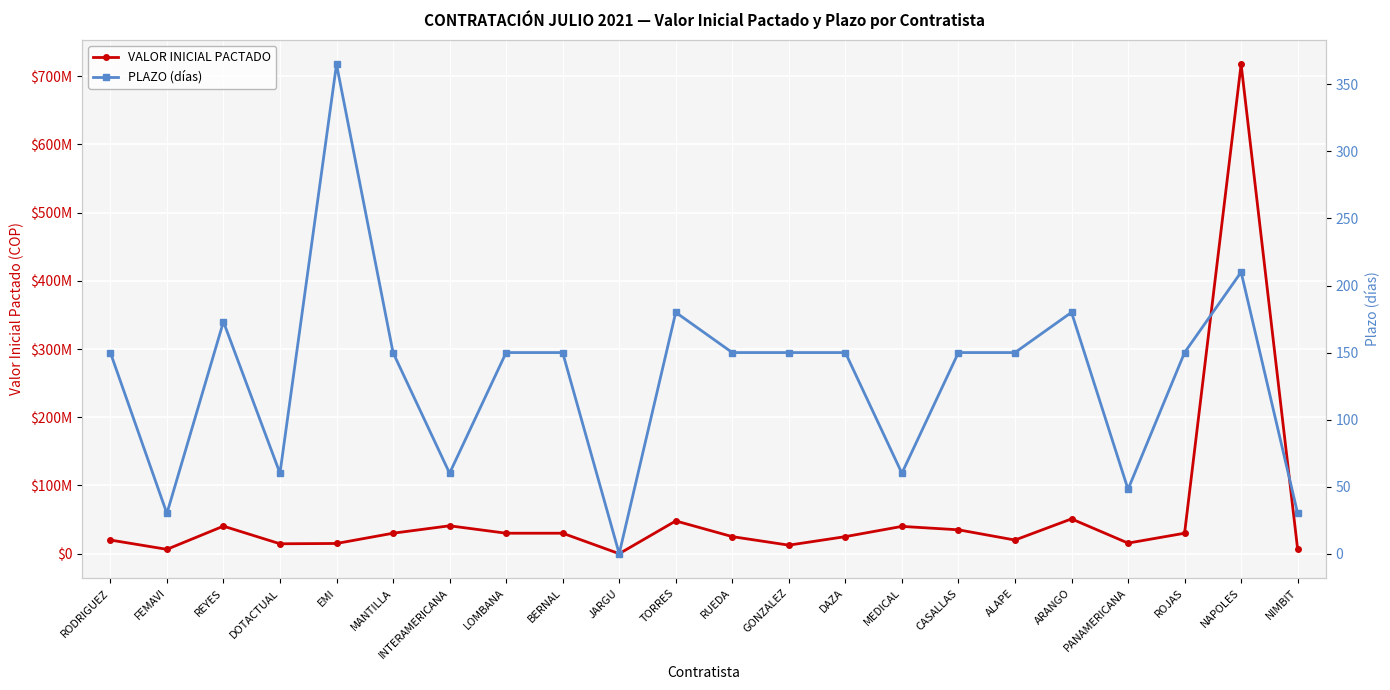

How many positive values does the VALOR INICIAL PACTADO series have?

21